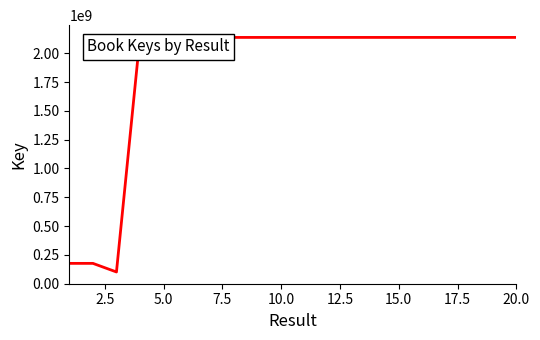

How many values are below 2137746781?

10